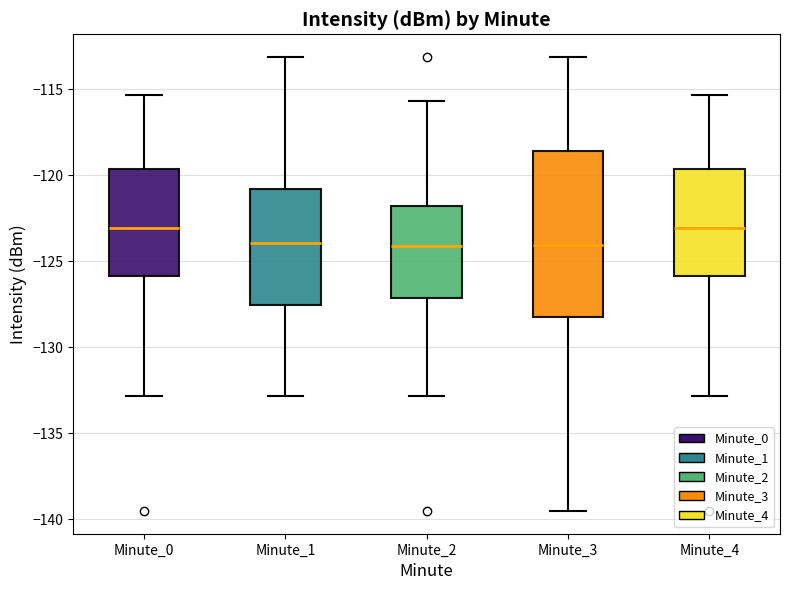

Reading left to right, read every box against the y-axis: the position of its median line, the range the box covers, and the ends of its whiskers. The values are not printed on the chart, so give them approximately, as read against the axis.

Minute_0: median -123.0, box -126.0 to -119.5, whiskers -133.0 to -115.5
Minute_1: median -124.0, box -127.5 to -121.0, whiskers -133.0 to -113.0
Minute_2: median -124.0, box -127.0 to -122.0, whiskers -133.0 to -115.5
Minute_3: median -124.0, box -128.5 to -118.5, whiskers -139.5 to -113.0
Minute_4: median -123.0, box -126.0 to -119.5, whiskers -133.0 to -115.5